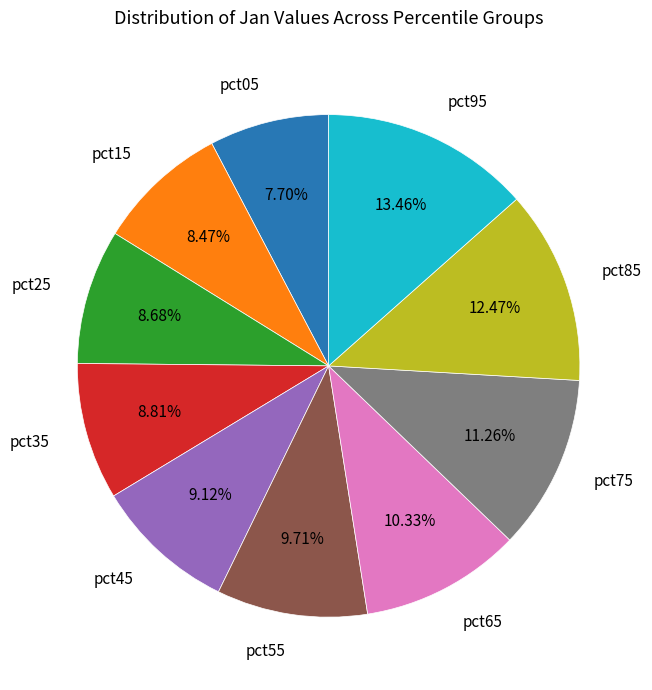

How much of the chart is everything except pct85?

87.5%